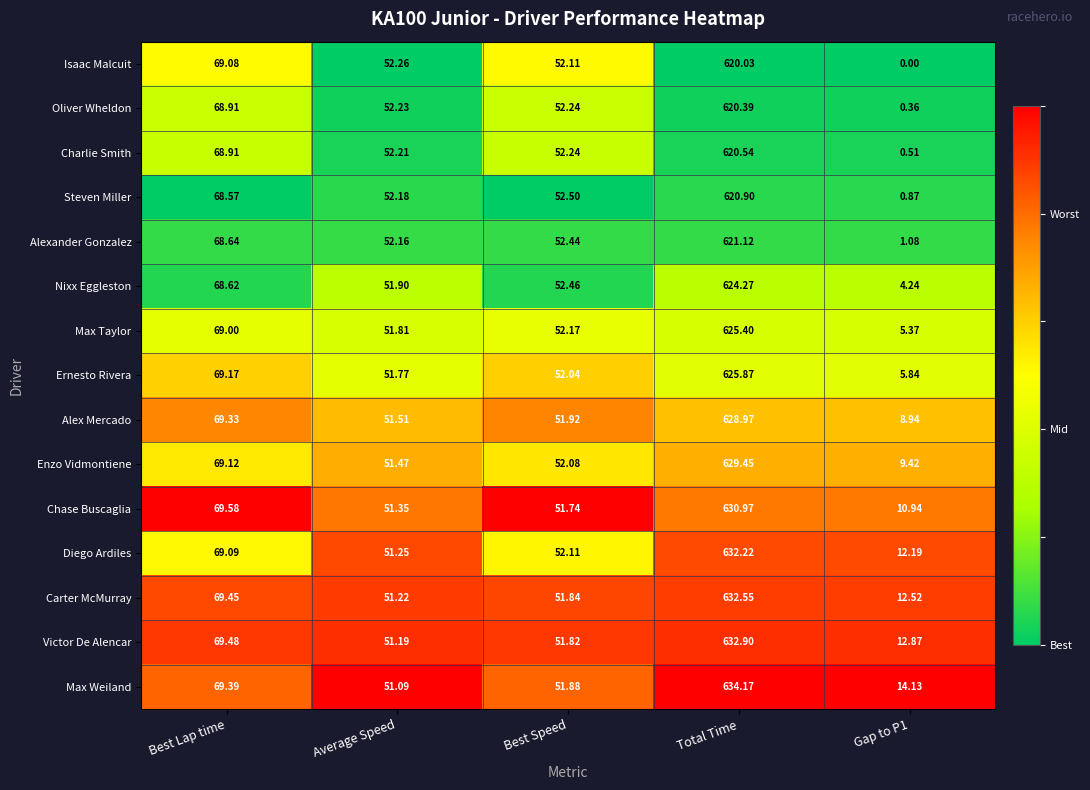

Which series changed the most between Best Lap time and Average Speed?

Max Weiland